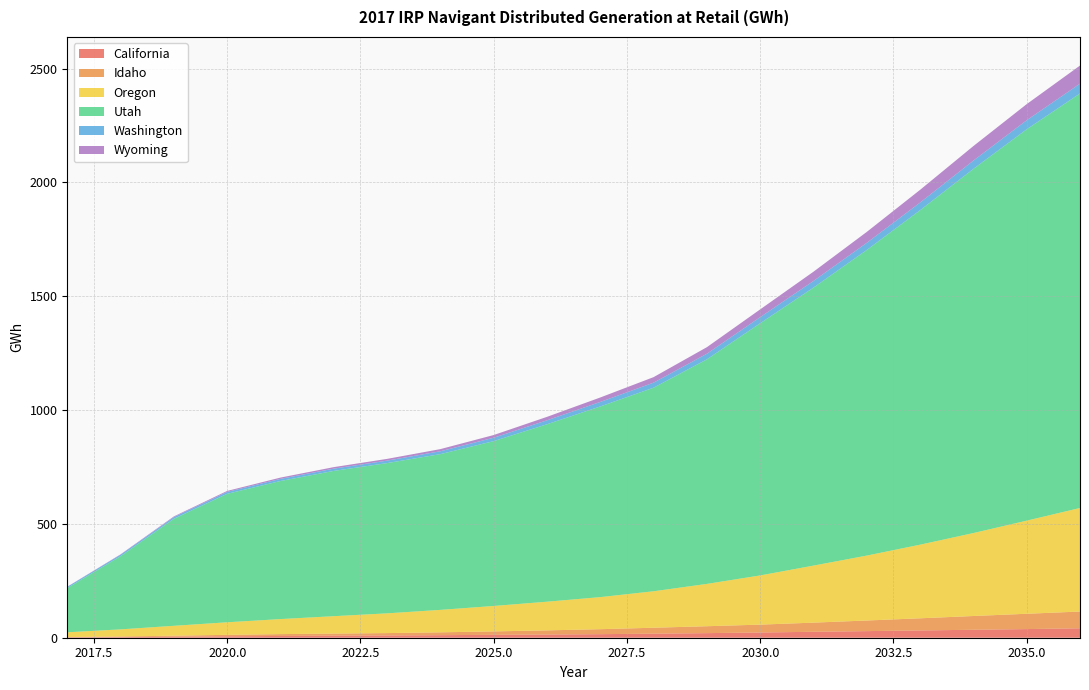

Reading right to left, extract all data points from this chart.

California: 2036=41.5	2035=38.0	2034=35.0	2033=32.0	2032=29.0	2031=26.1	2030=23.0	2029=20.2	2028=17.8	2027=15.7	2026=14.1	2025=12.7	2024=11.2	2023=9.9	2022=9.0	2021=7.8	2020=6.3	2019=4.3	2018=2.6	2017=1.7
Idaho: 2036=73.6	2035=67.2	2034=60.4	2033=53.3	2032=46.6	2031=40.2	2030=34.5	2029=30.3	2028=26.1	2027=21.9	2026=18.2	2025=15.1	2024=12.5	2023=10.4	2022=9.2	2021=8.1	2020=6.4	2019=4.6	2018=2.8	2017=1.2
Oregon: 2036=455.0	2035=409.2	2034=364.5	2033=323.5	2032=285.2	2031=250.6	2030=216.2	2029=185.9	2028=160.2	2027=140.9	2026=125.9	2025=111.8	2024=98.6	2023=86.8	2022=76.5	2021=66.1	2020=55.1	2019=43.4	2018=31.3	2017=20.9
Utah: 2036=1821.1	2035=1719.4	2034=1599.9	2033=1469.4	2032=1342.8	2031=1221.4	2030=1107.9	2029=986.6	2028=894.2	2027=837.6	2026=779.5	2025=724.1	2024=684.2	2023=660.0	2022=638.1	2021=606.5	2020=564.3	2019=470.3	2018=321.7	2017=194.5
Washington: 2036=43.0	2035=39.6	2034=36.3	2033=33.6	2032=31.3	2031=29.1	2030=26.8	2029=24.5	2028=22.2	2027=19.9	2026=17.4	2025=14.9	2024=12.6	2023=10.8	2022=10.0	2021=9.4	2020=8.5	2019=7.5	2018=6.3	2017=5.0
Wyoming: 2036=79.5	2035=70.8	2034=63.8	2033=55.8	2032=47.9	2031=40.7	2030=34.0	2029=28.8	2028=24.2	2027=19.5	2026=15.2	2025=11.8	2024=9.4	2023=7.7	2022=6.6	2021=5.6	2020=4.2	2019=2.8	2018=1.6	2017=0.7